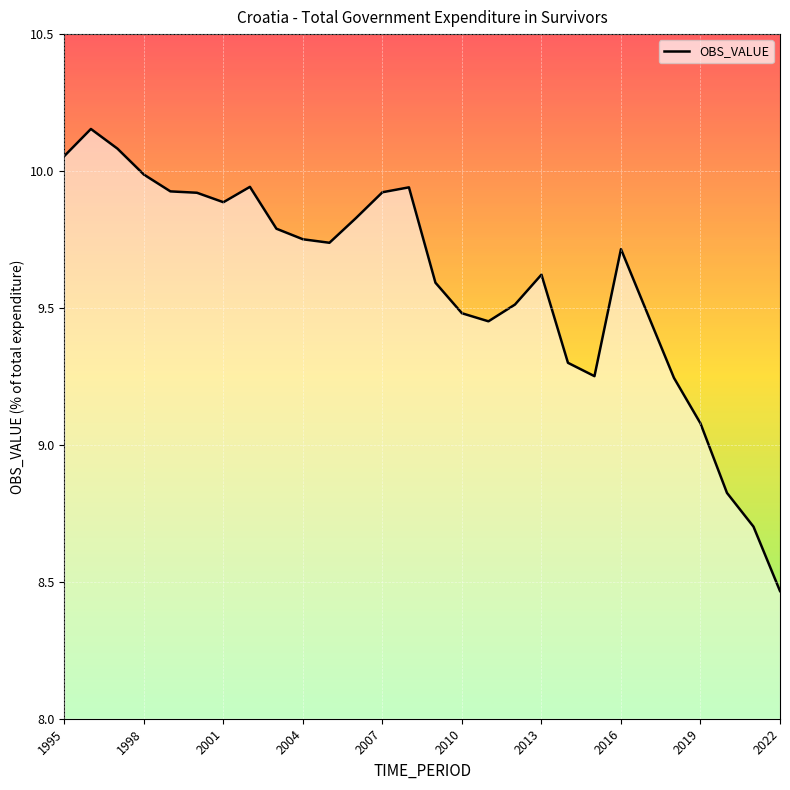

What is the difference between the maximum and minimum values?

1.7